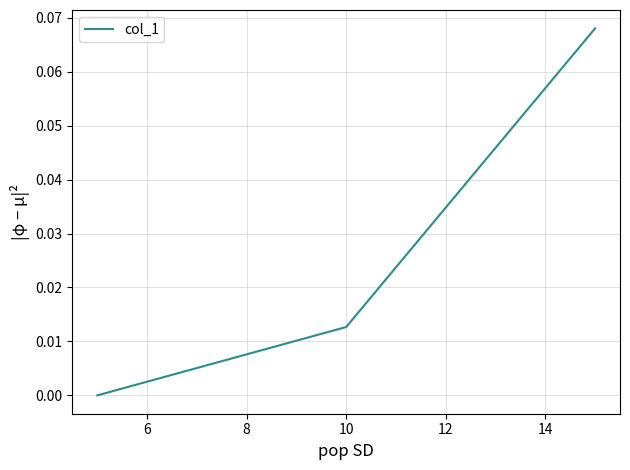

Count the number of data series in this chart.

1